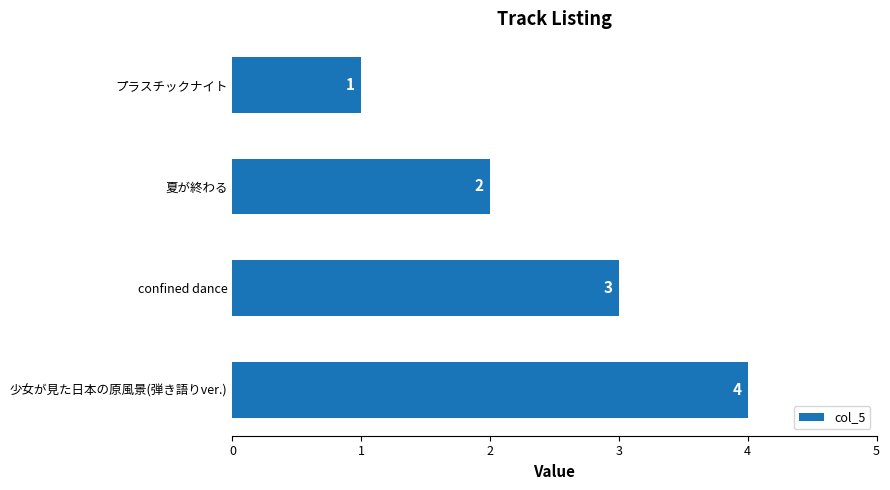

What is the greatest value displayed?

4